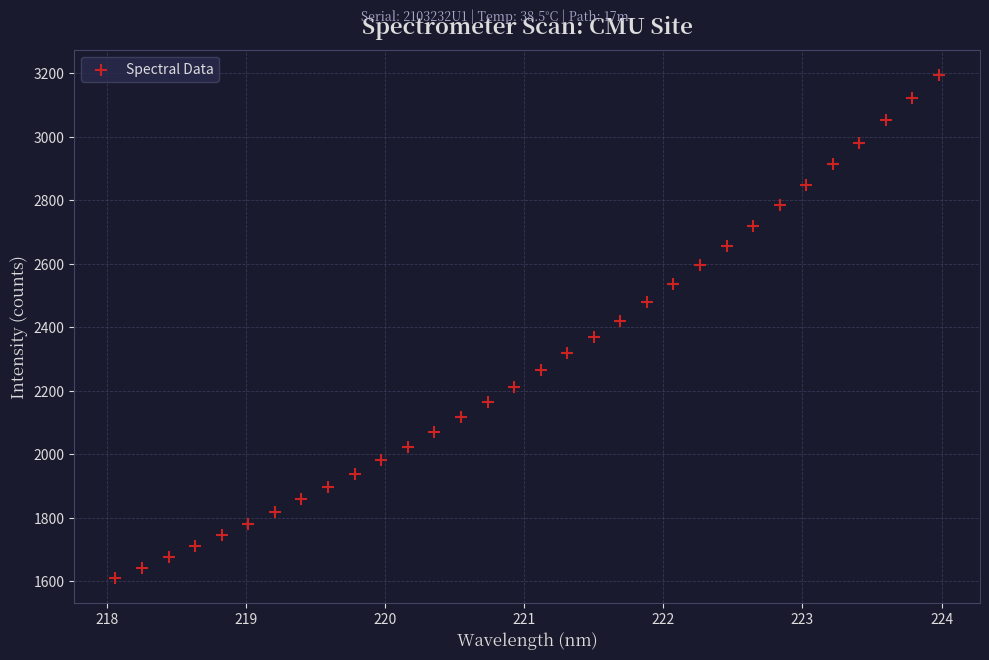

What is the range of Y values (max minus min)?

1583.8